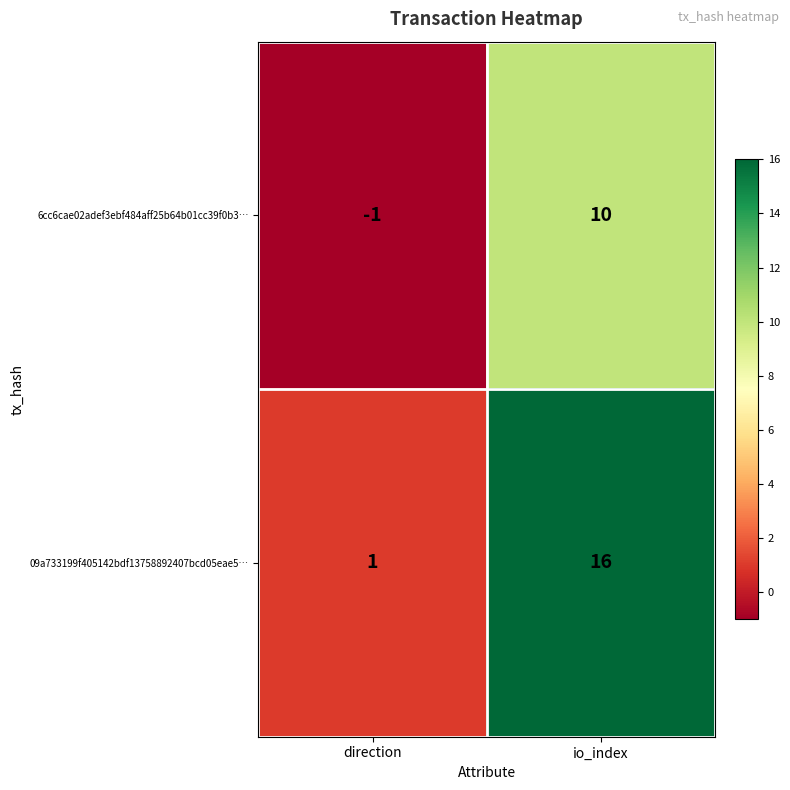

What is the difference between the 09a733199f405142bdf13758892407bcd05eae5… values at io_index and direction?

15